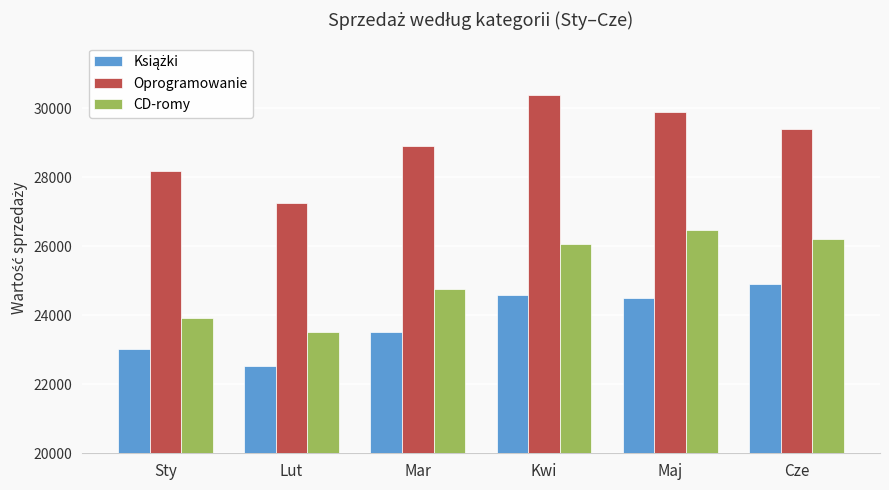

Is the value of Oprogramowanie at Sty greater than the value of CD-romy at Sty?

Yes